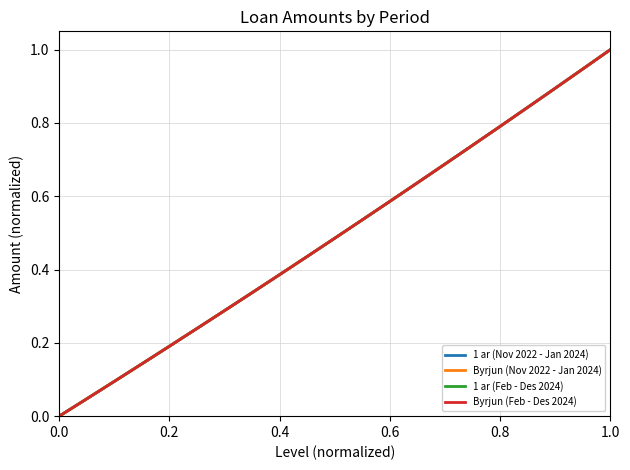

What is the highest value of the Byrjun (Nov 2022 - Jan 2024) series?

1.0